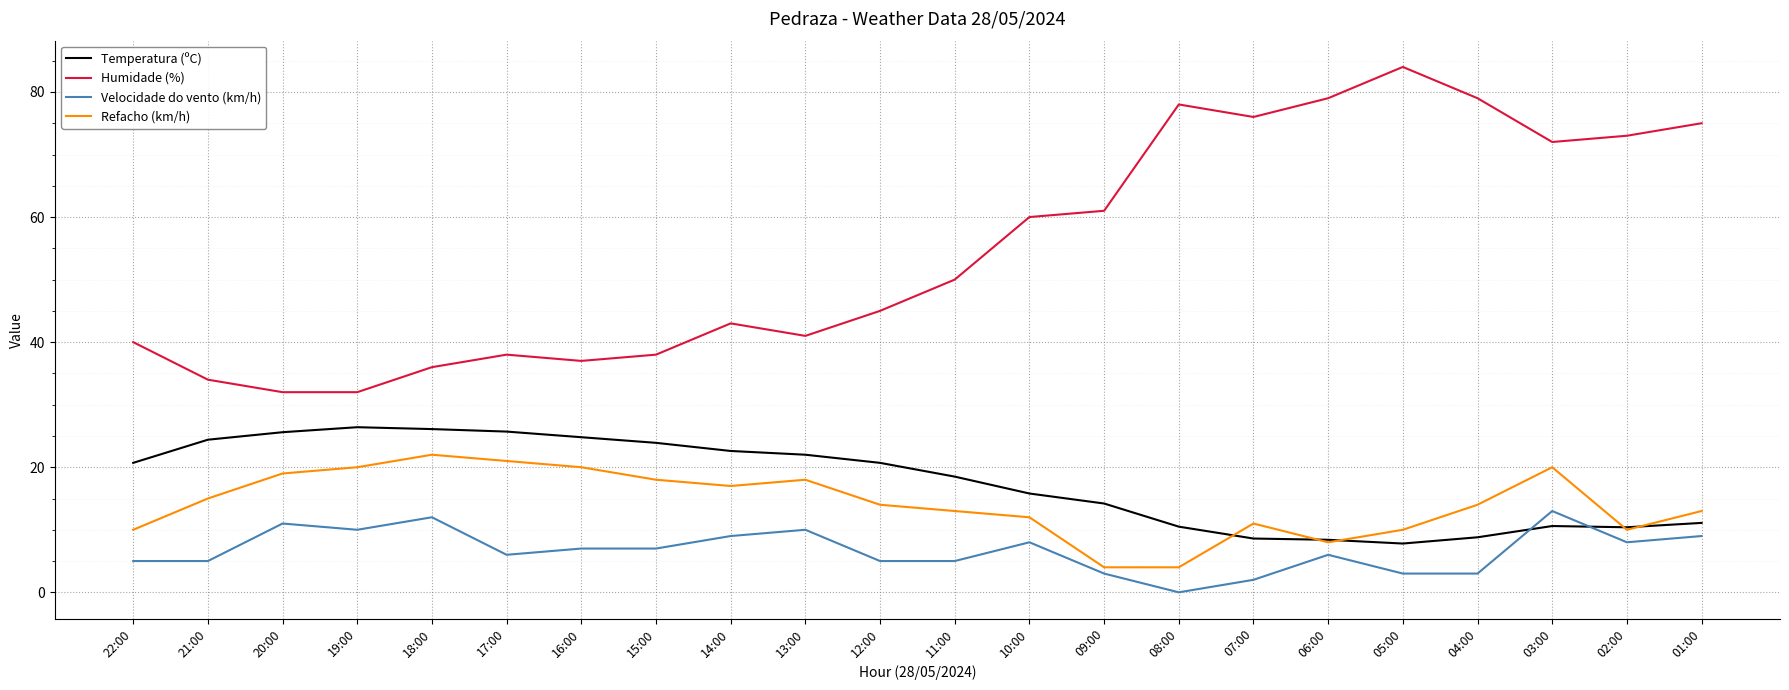

How many lines are shown in the chart?

4